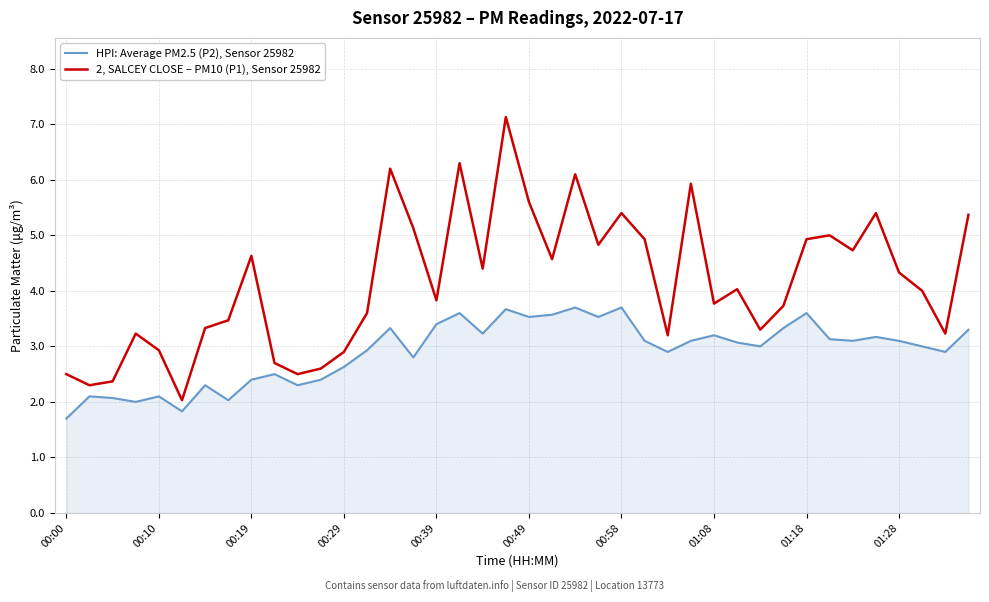

True or false: 2, SALCEY CLOSE – PM10 (P1), Sensor 25982 and HPI: Average PM2.5 (P2), Sensor 25982 intersect in this chart.

False